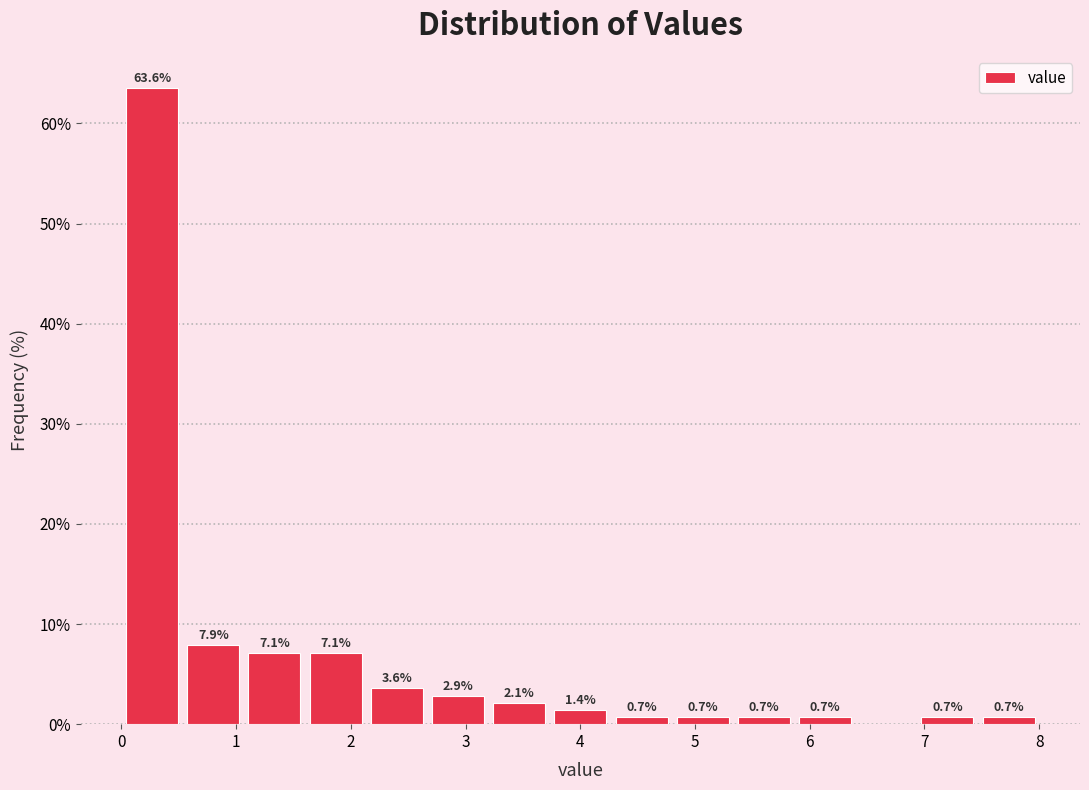

Over which range of the x-axis is the bar tallest?

0.0 to 0.5